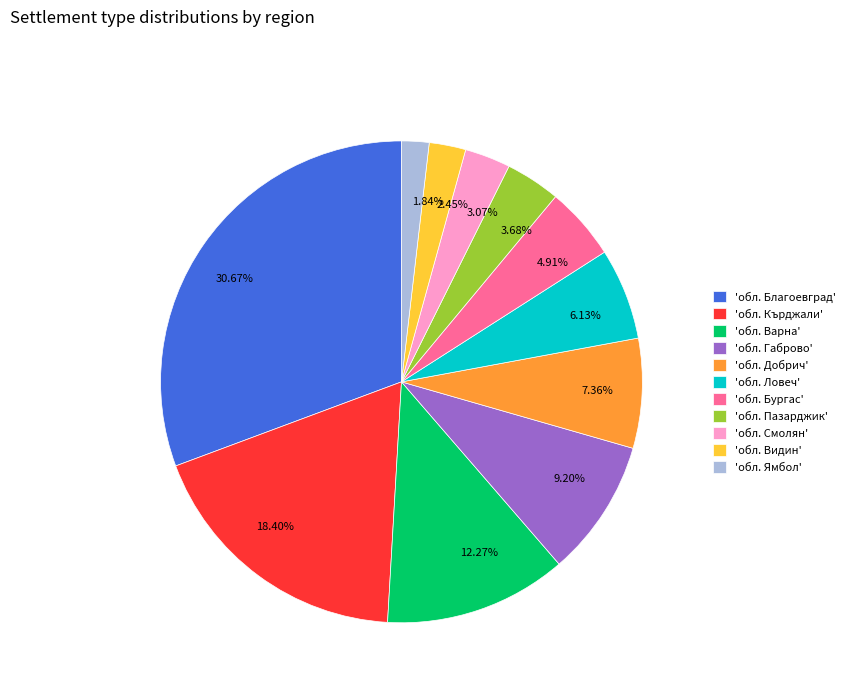

Does any single category account for the majority?

No